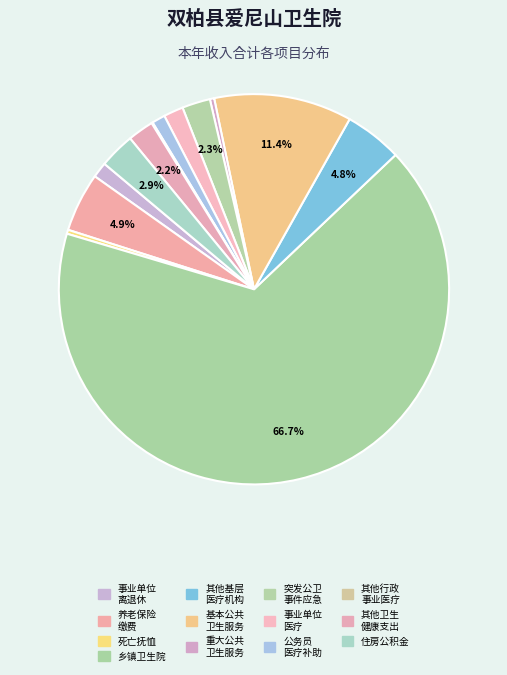

Count the number of slices in the pie.

13